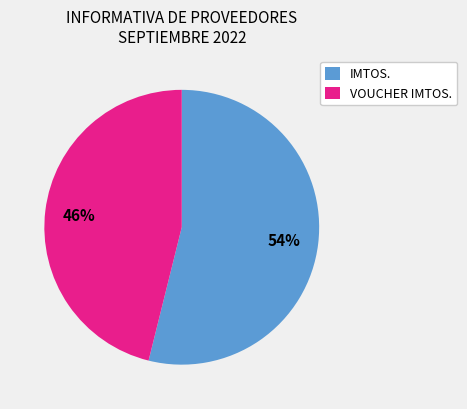

Which has a higher value, VOUCHER IMTOS. or IMTOS.?

IMTOS.